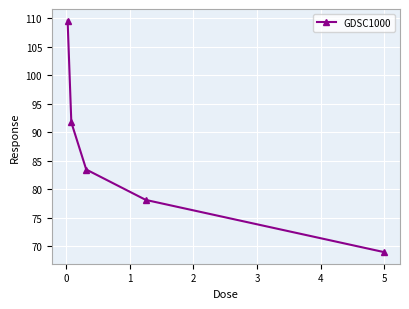

What is the difference between the second highest and minimum values?

22.8